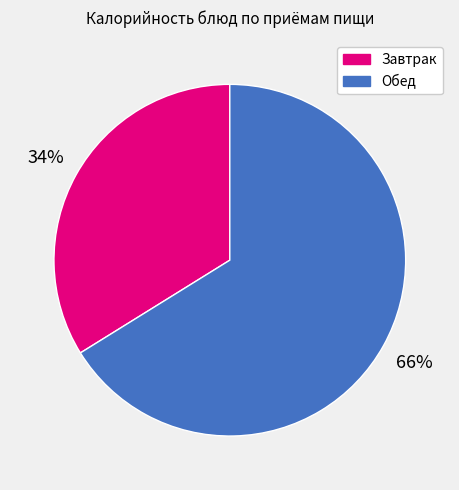

Is there a majority slice in this chart?

Yes